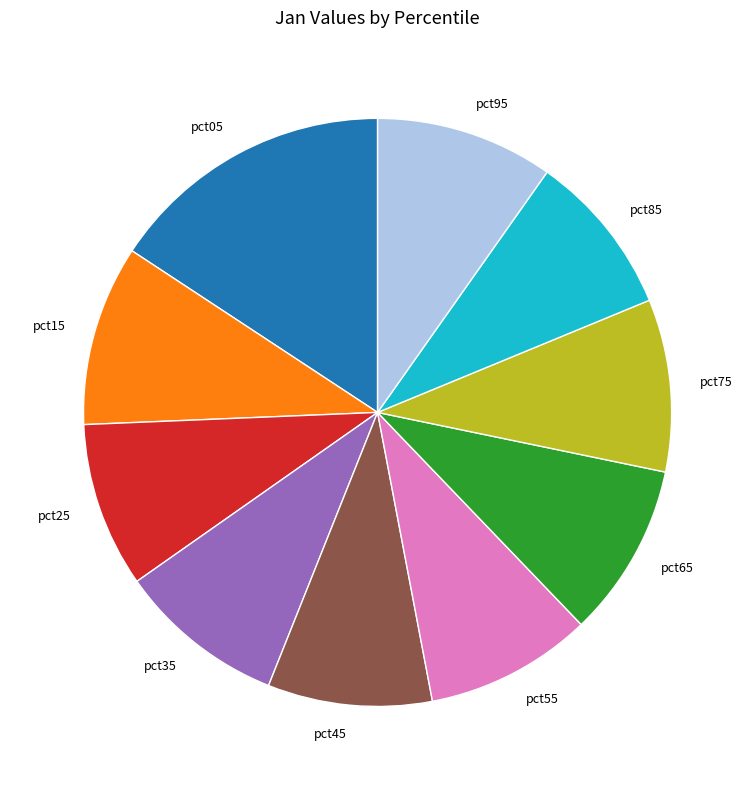

Does pct55 account for over 50% of the chart?

No